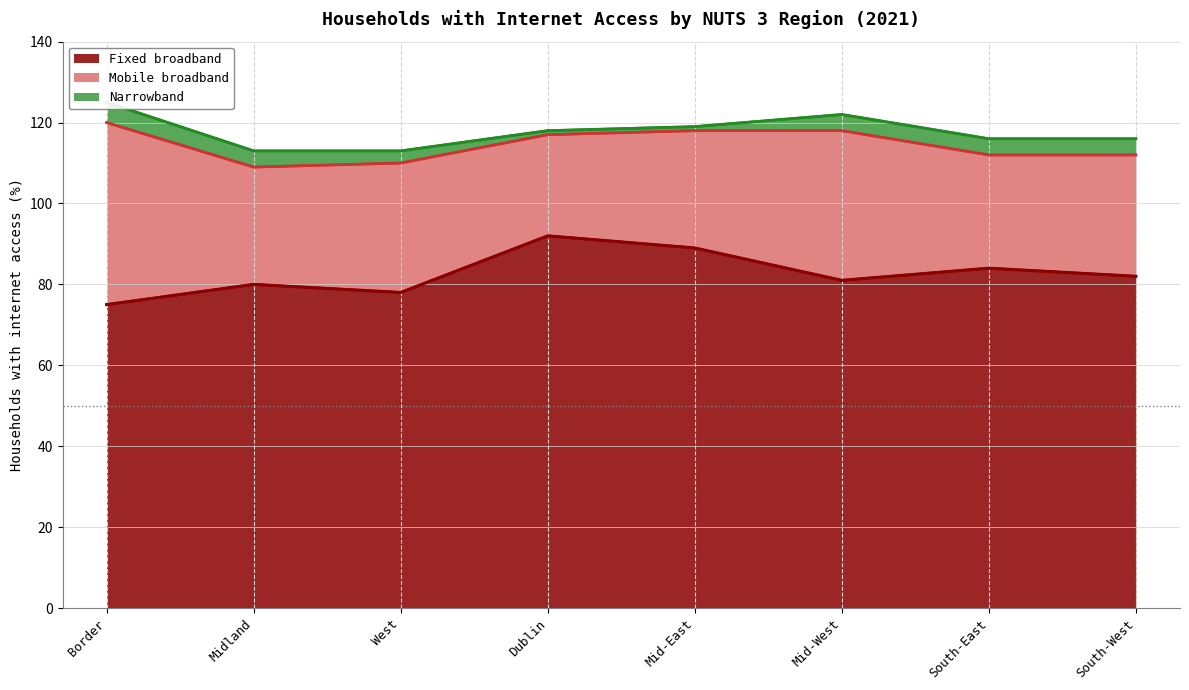

What is the label of the 7th point from the left?

South-East